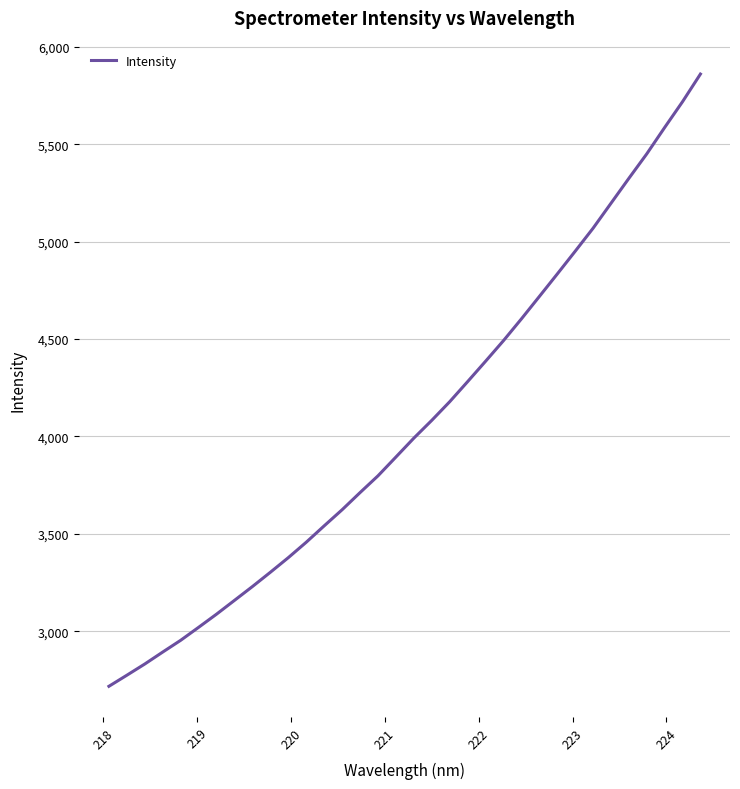

What is the smallest value displayed?

2717.7